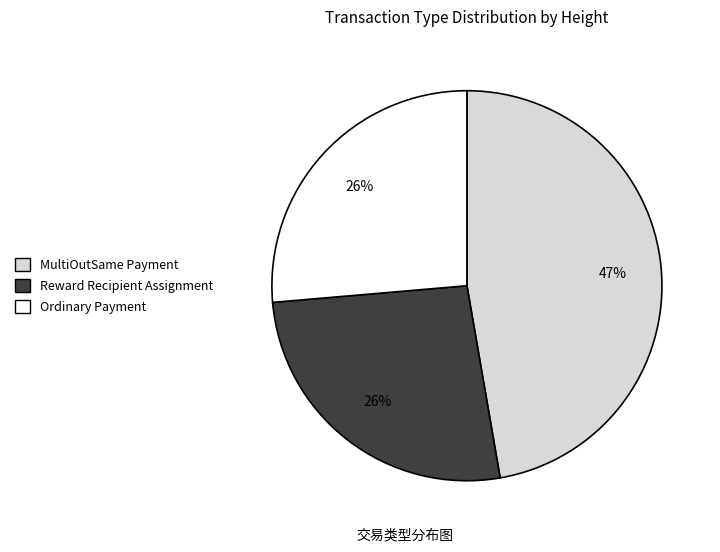

Does any single category account for the majority?

No